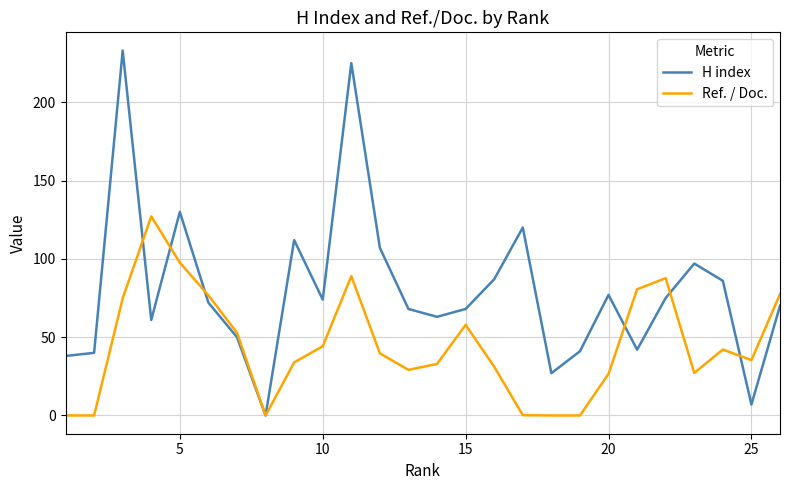

List the series in order of their peak value, highest first.

H index, Ref. / Doc.